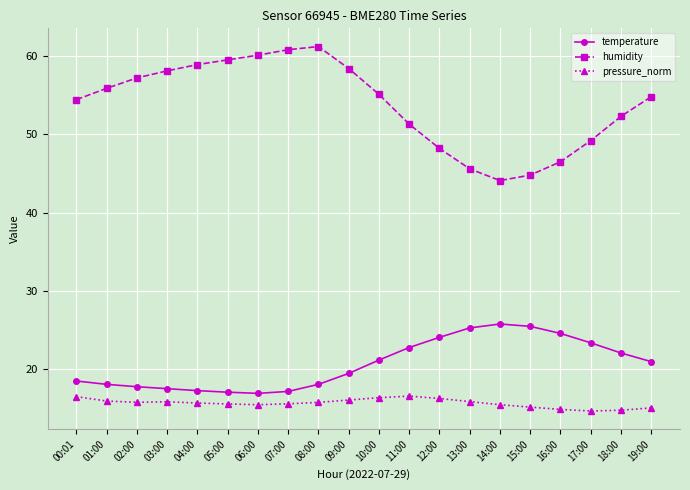

Is the value of pressure_norm at 09:00 greater than the value of temperature at 05:00?

No